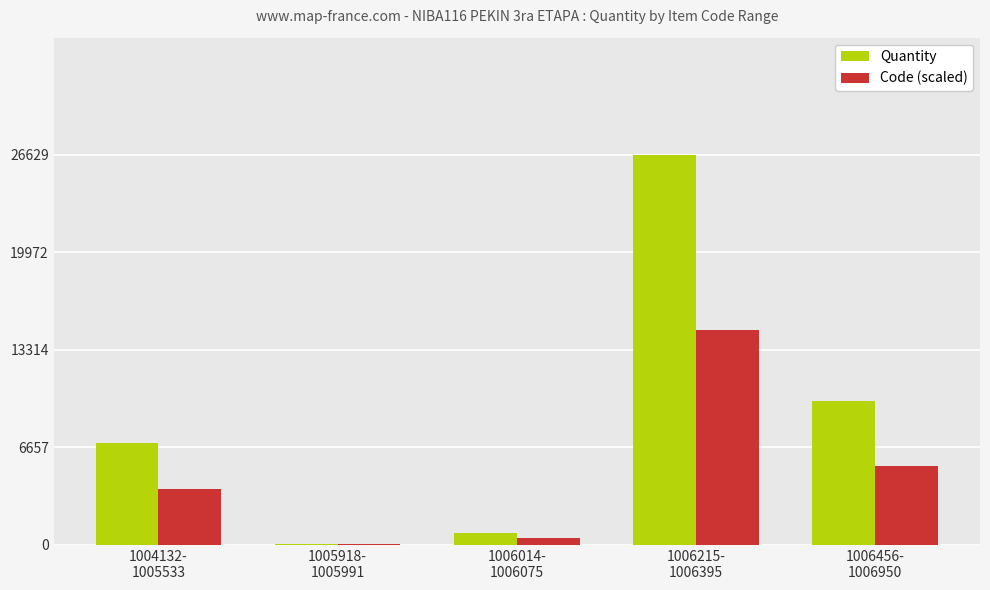

Are the bars grouped side by side (vs. stacked)?

Yes